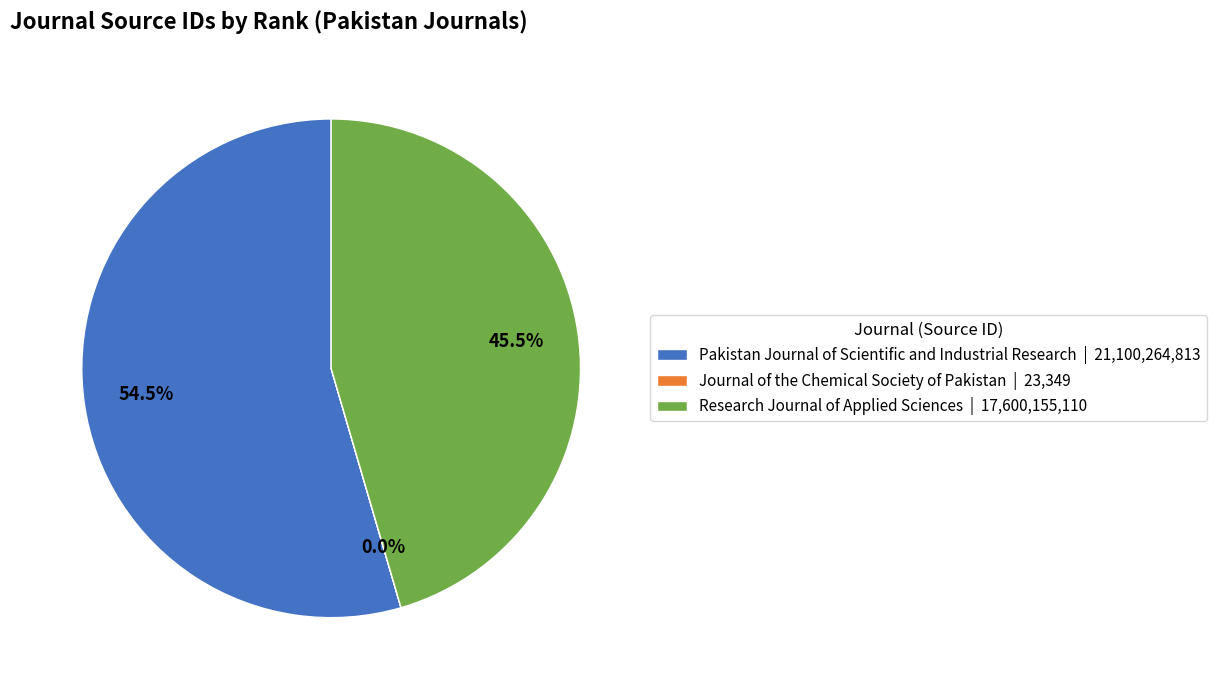

Does any single category account for the majority?

Yes